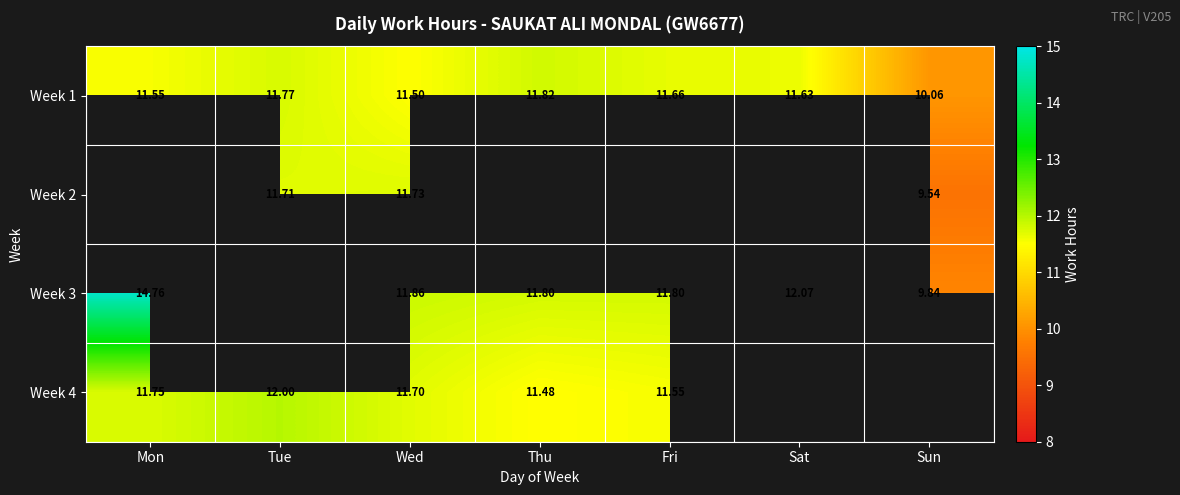

Count the number of data series in this chart.

4